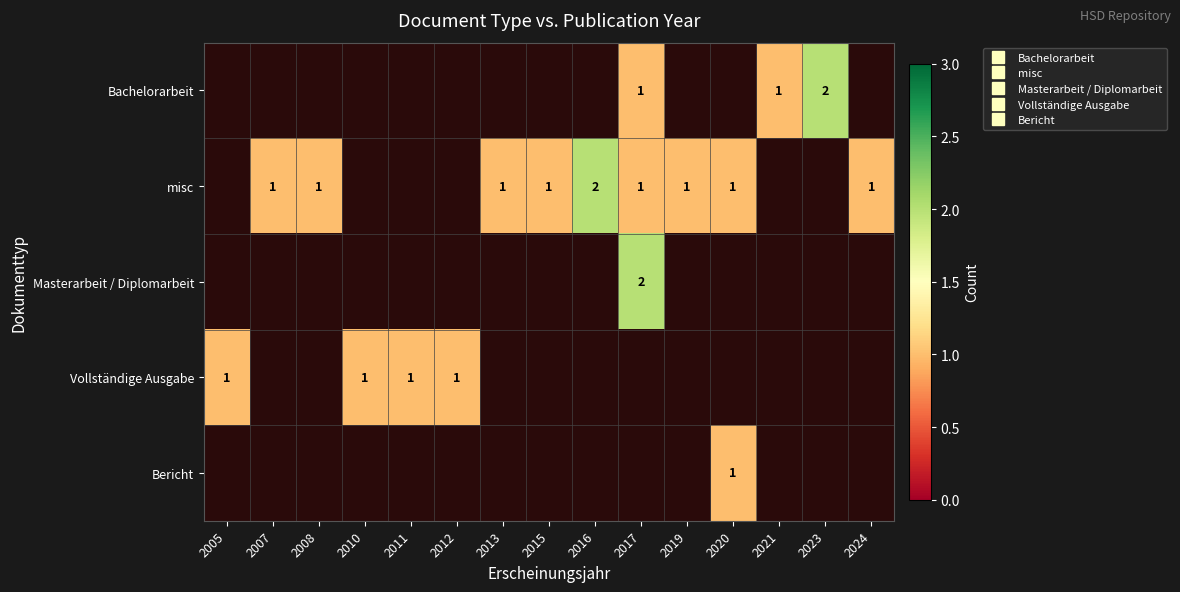

What value does the Vollständige Ausgabe series have at 2011?

1.0